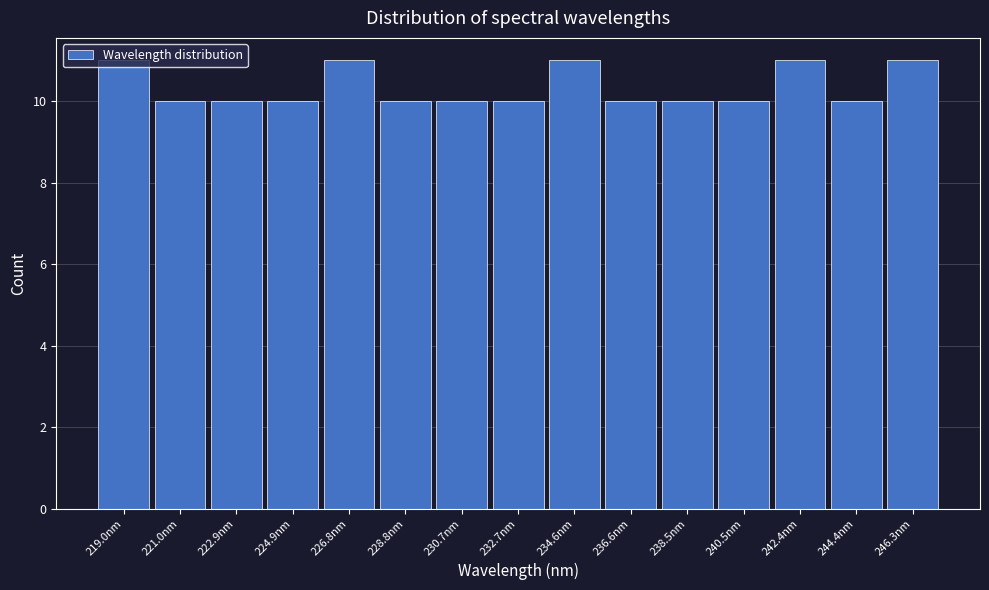

What is the height of the bar covering 243.4 to 245.4 on the x-axis? Neither the bar edges nor the heights are printed on the chart, so give them approximately, as read against the axes.

10